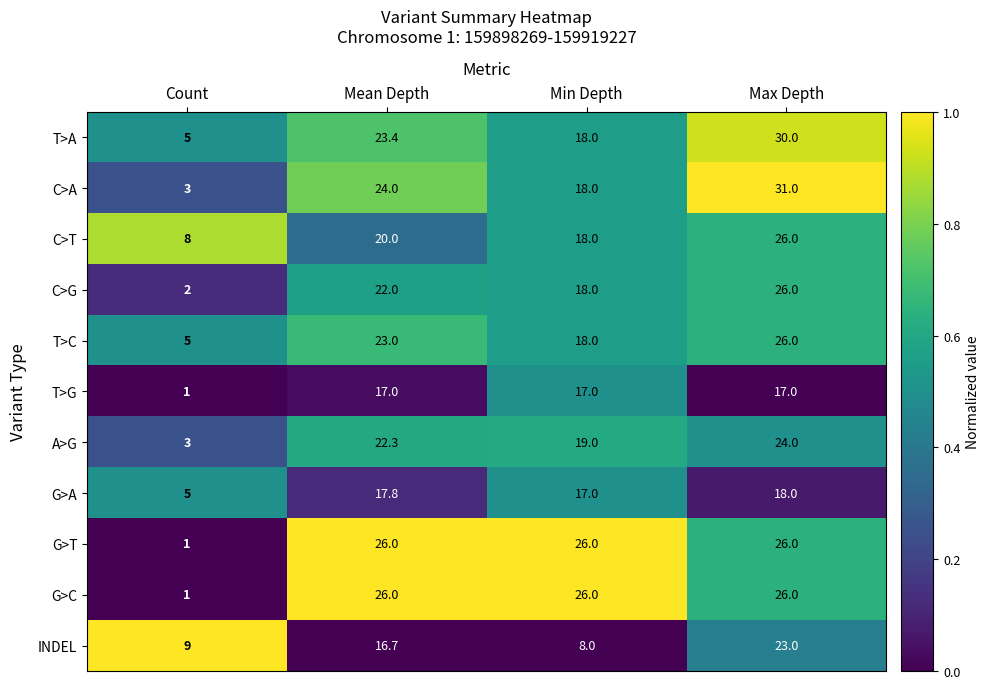

The INDEL series shows 8.0 at Min Depth. True or false?

True